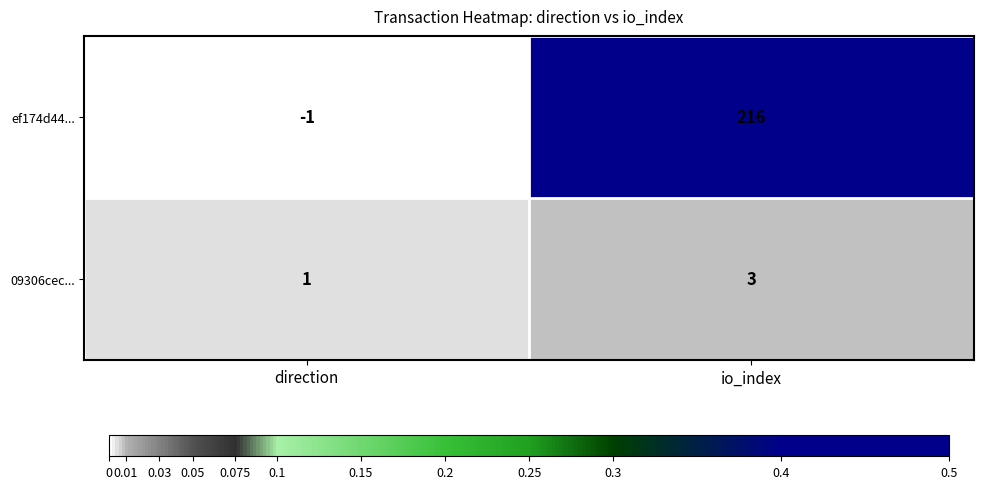

Which series has the largest range (max minus min)?

ef174d44...